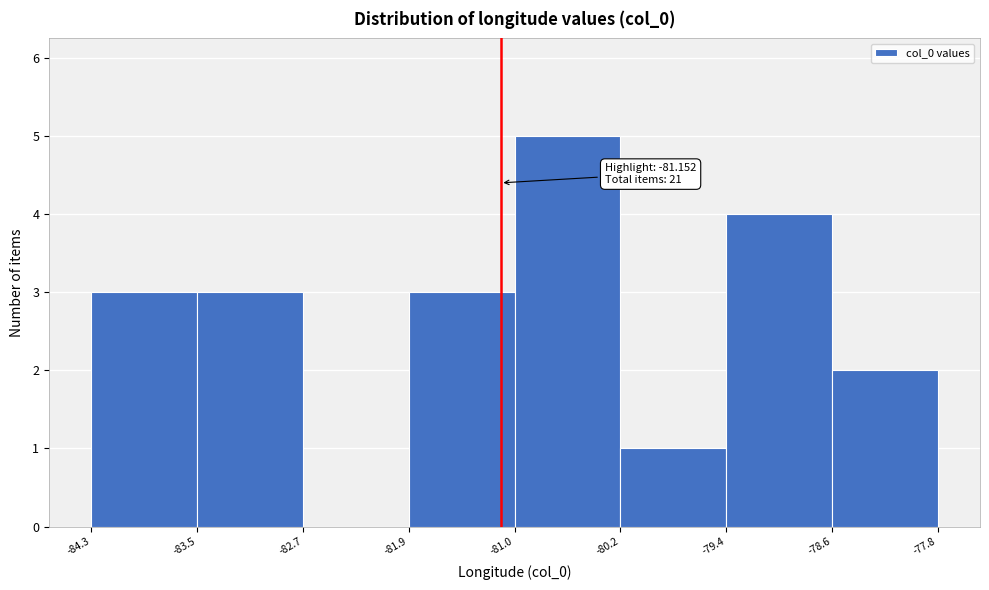

Over which range of the x-axis is the bar tallest?

-81.0 to -80.2